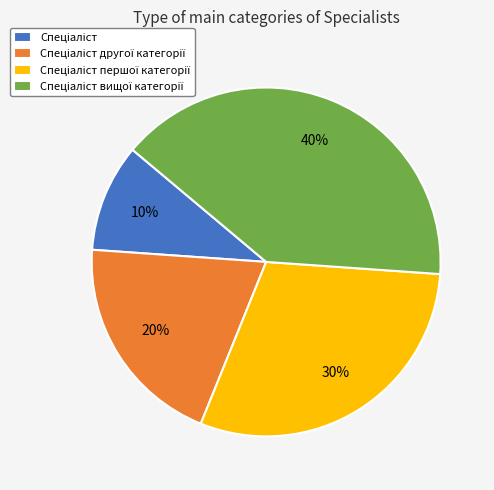

Is there any slice that represents more than half of the pie?

No